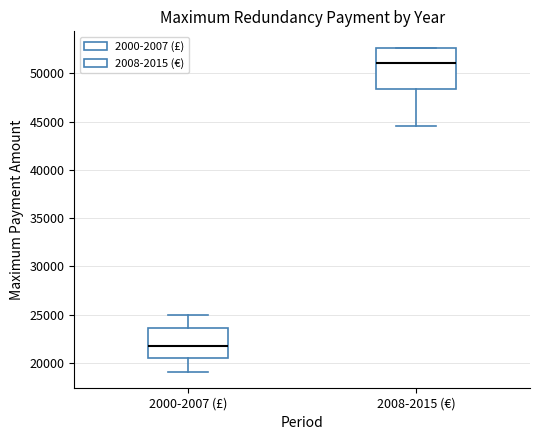

Where is the upper edge of the box for 2000-2007 (£) on the y-axis? The values are not printed on the chart, so give them approximately, as read against the axis.

23500